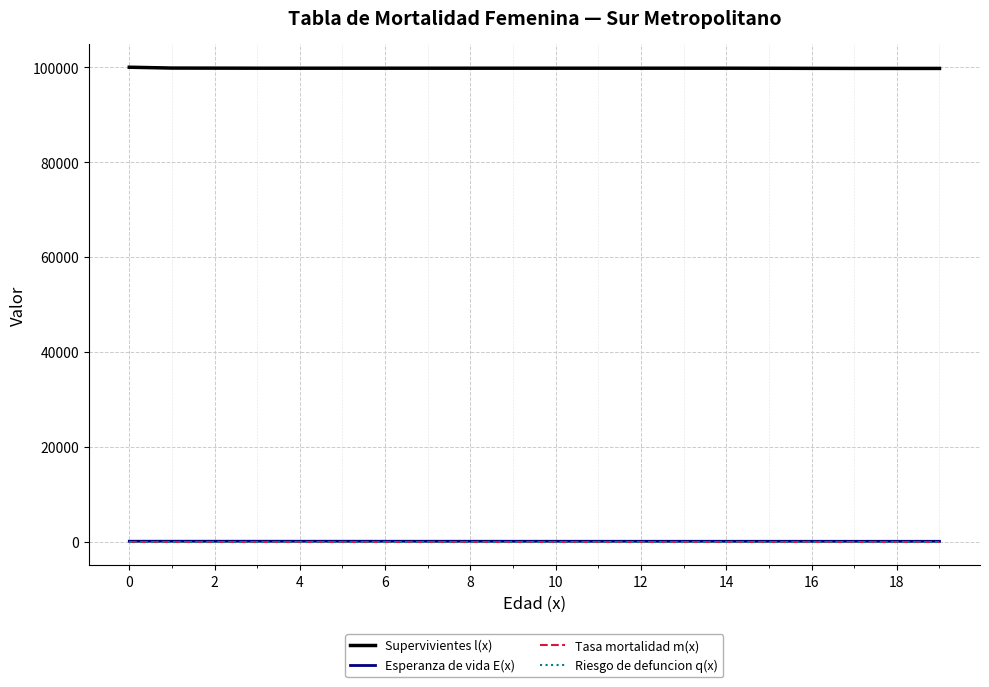

Which series has the largest total across all categories?

Supervivientes l(x)